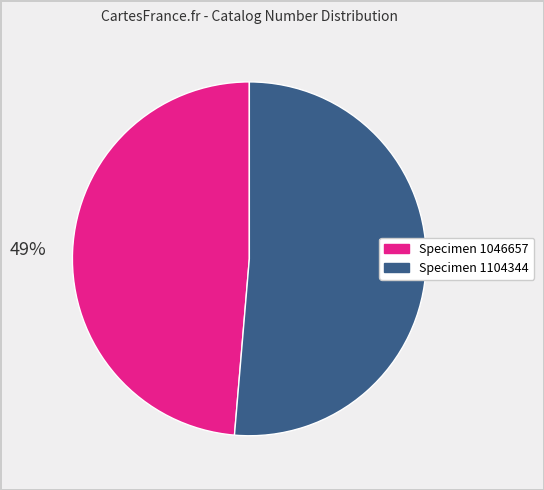

To the nearest percent, what is the average slice percentage?

50%